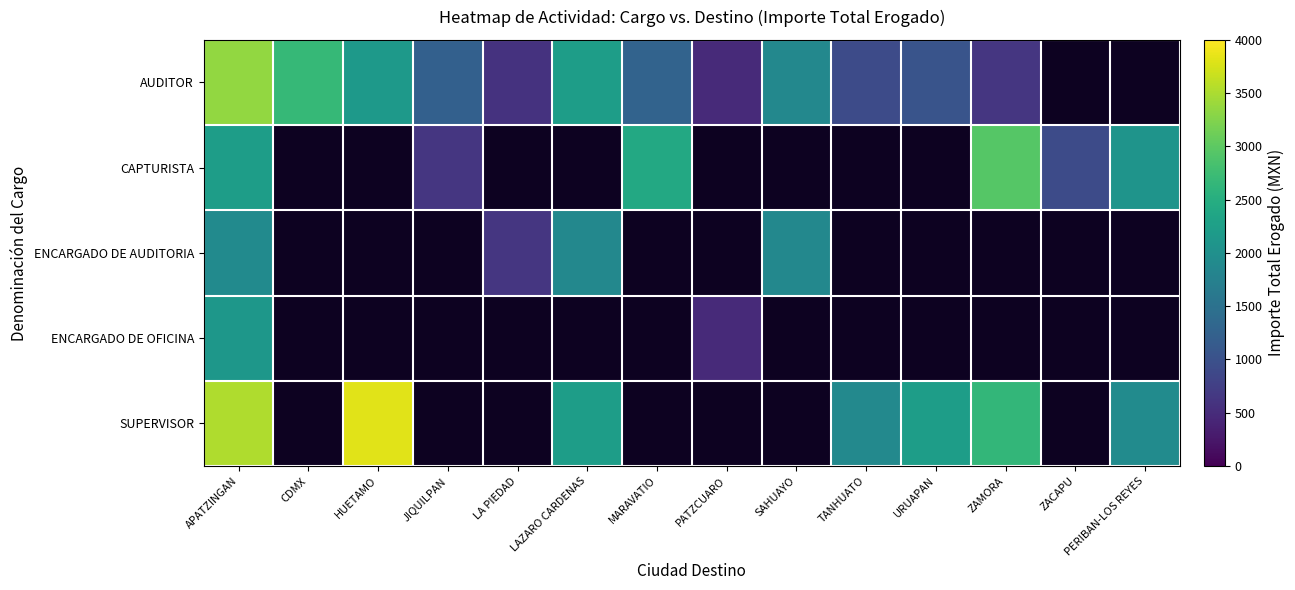

At which category is the sum across all series the highest?

APATZINGAN